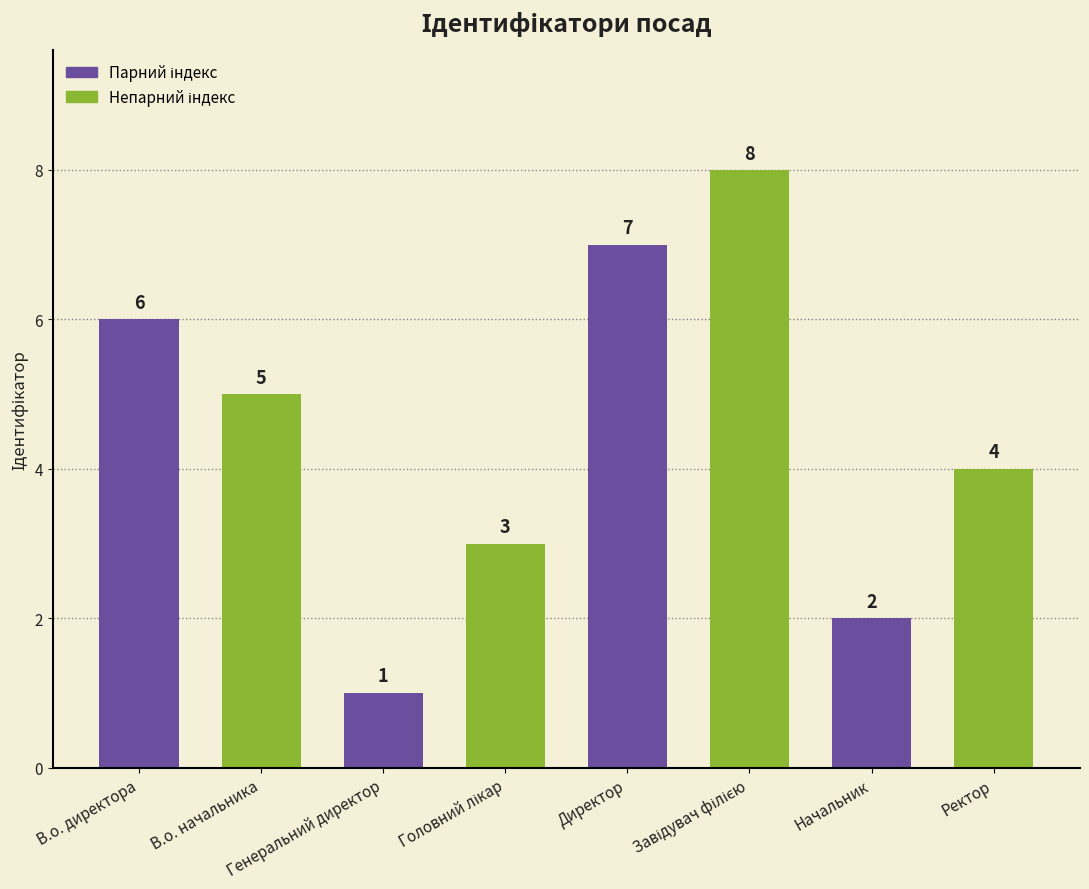

Does the chart contain any negative values?

No